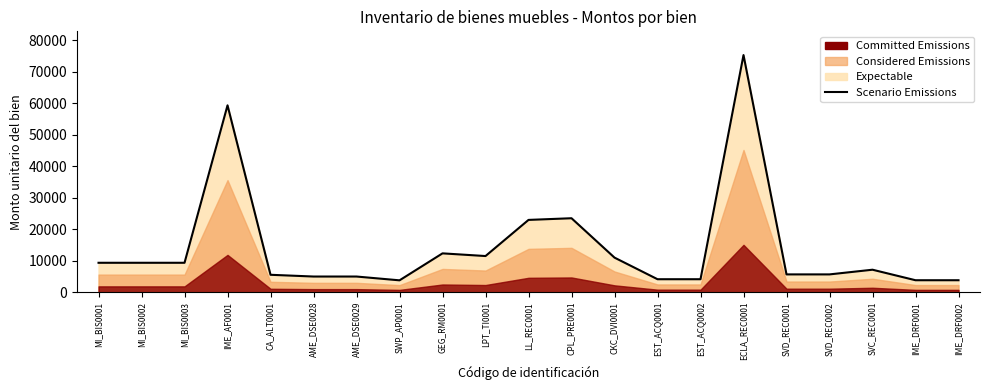

List the labels in order of value, smallest first.

SWP_AP0001, IME_DRF0001, IME_DRF0002, EST_ACQ0001, EST_ACQ0002, AME_DSE0028, AME_DSE0029, CA_ALT0001, SVD_REC0001, SVD_REC0002, SVC_REC0001, MI_BIS0001, MI_BIS0002, MI_BIS0003, CKC_DVI0001, LPT_TI0001, GEG_RM0001, LL_REC0001, CPL_PRE0001, IME_AF0001, ECLA_REC0001